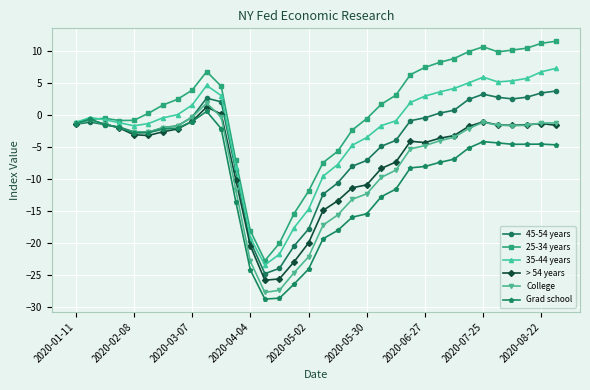

What is the lowest value of the 45-54 years series?

-24.8